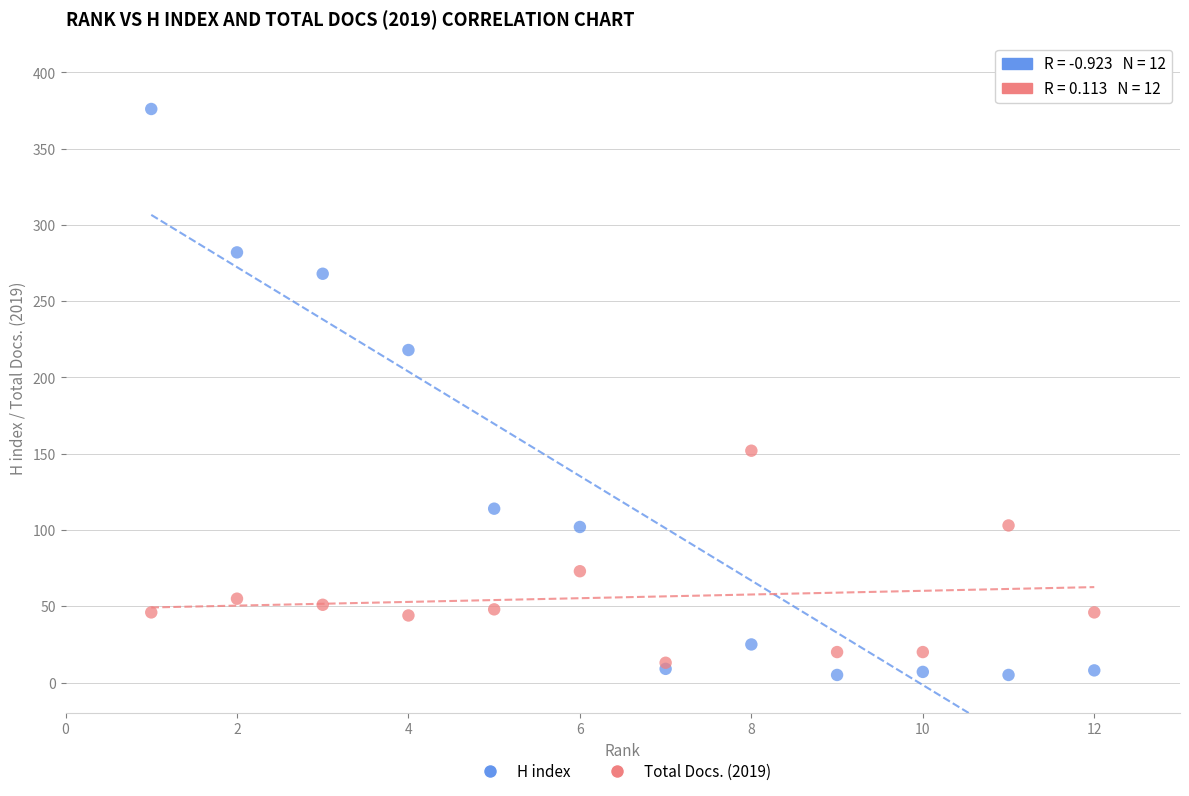

Which series contains the lowest Y value?

H index